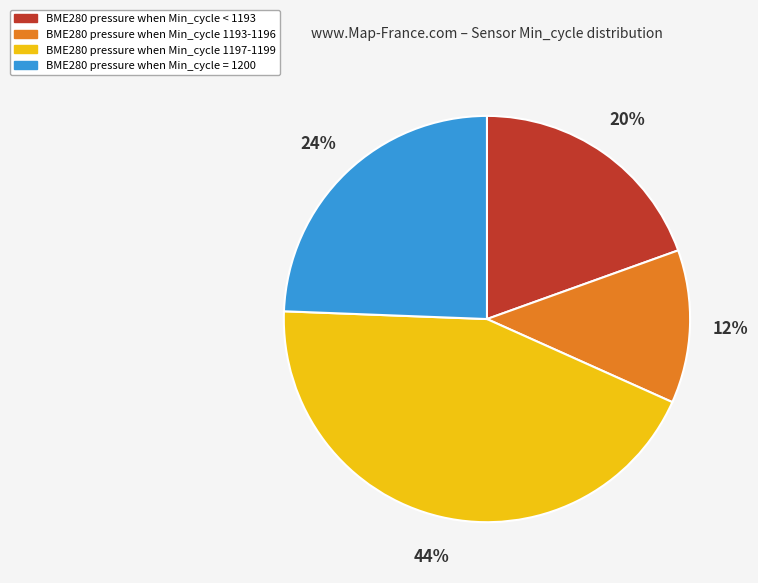

Does any single category account for the majority?

No